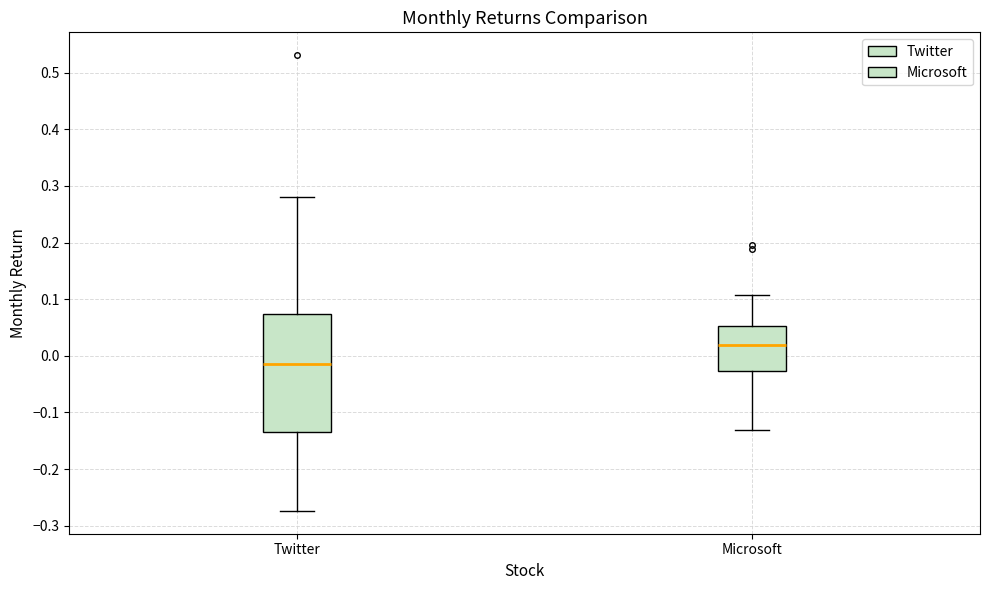

Which box is the tallest, from its lower edge to its upper edge?

Twitter